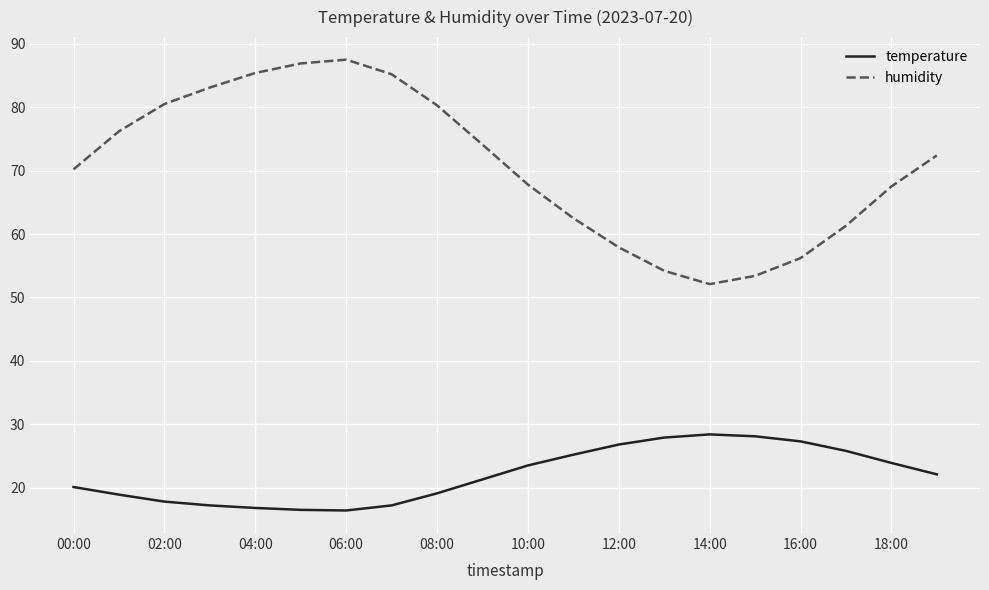

Which series has the largest total across all categories?

humidity